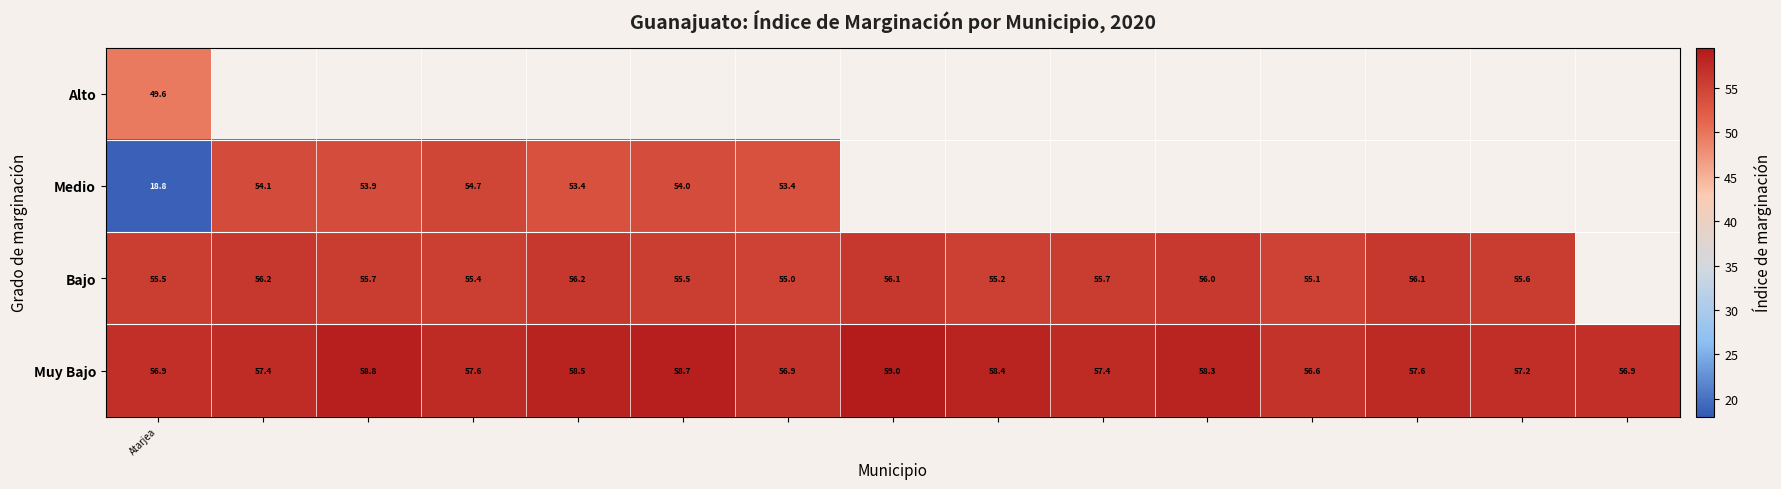

How many values in the Muy Bajo series are below 57?

4